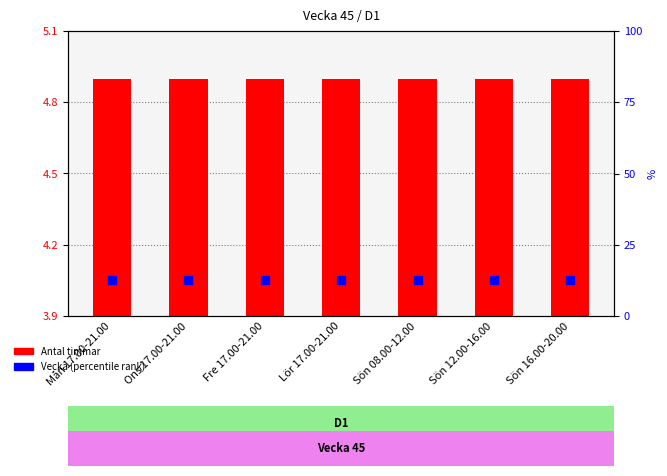

Which series reaches the maximum Y coordinate?

Vecka (percentile)